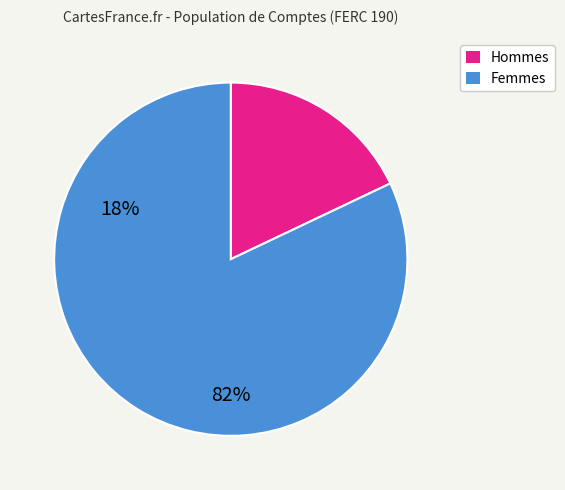

Does any single category account for the majority?

Yes